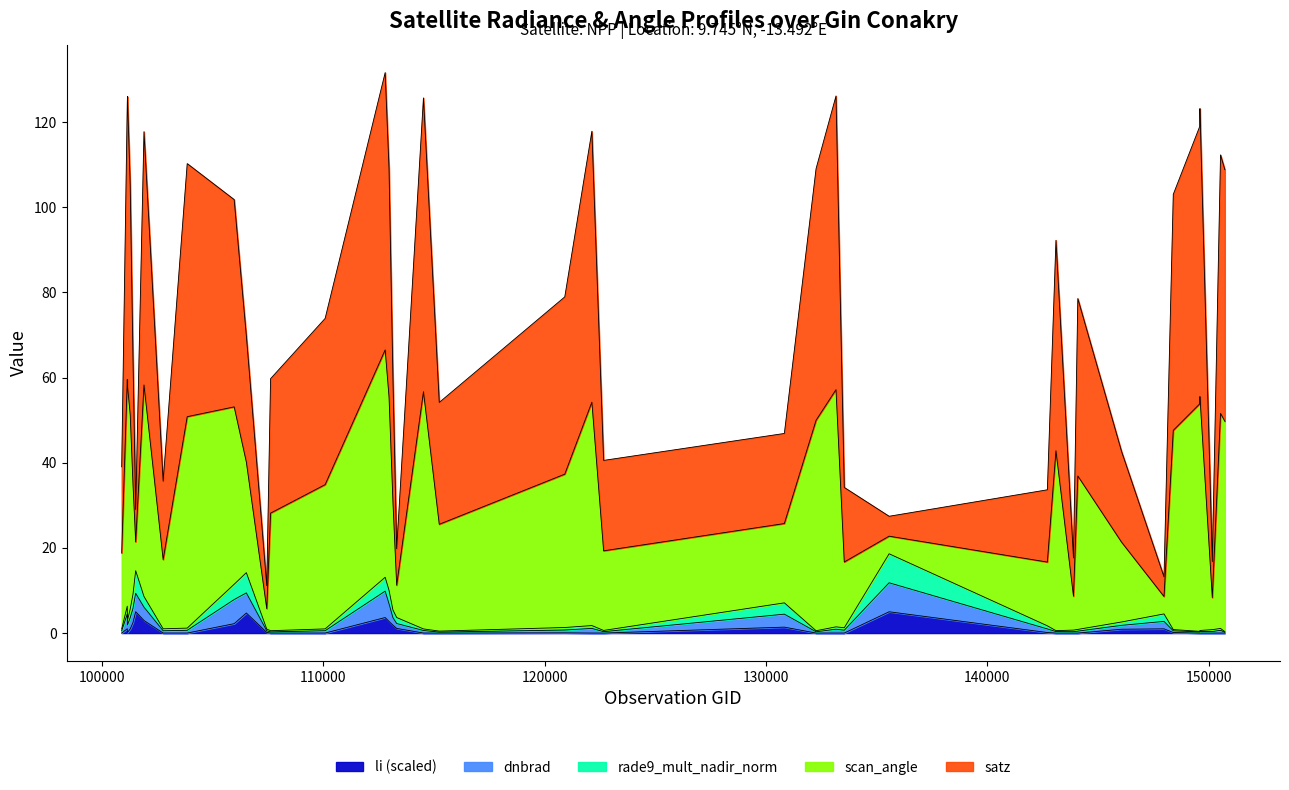

Between 101138 and 146061, which series saw the biggest shift?

satz